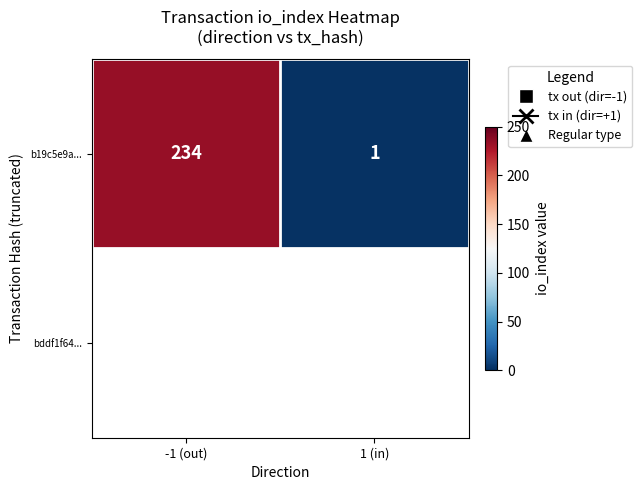

Rank the categories by value from lowest to highest.

1 (in), -1 (out)